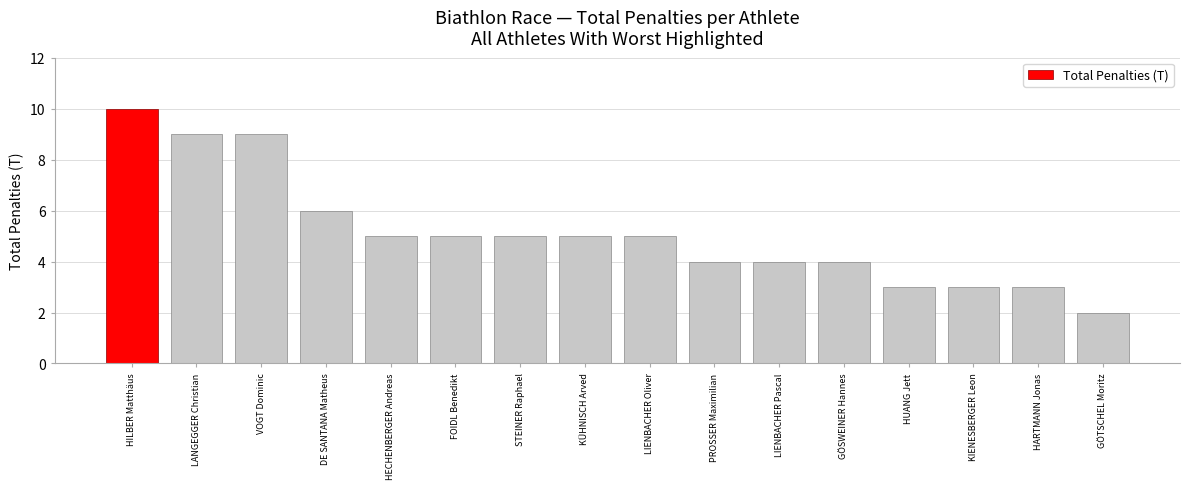

Is it true that the value at PROSSER Maximilian is 2?

False